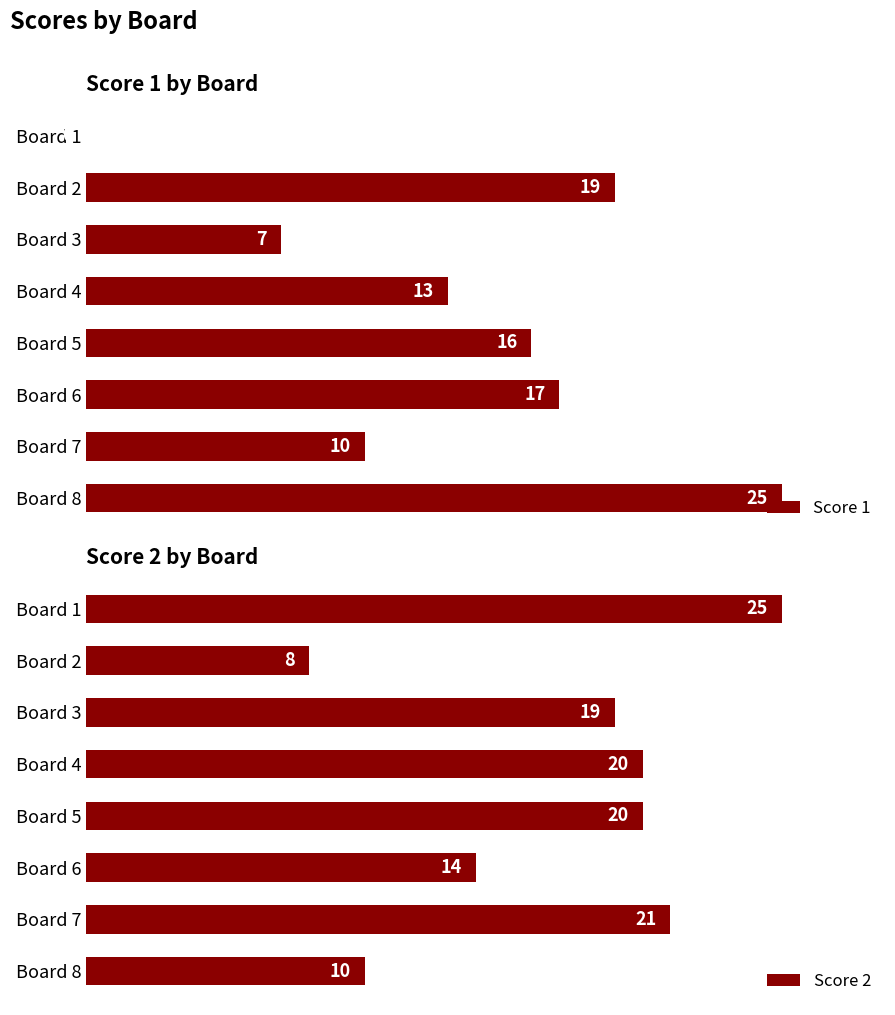

Where is Score 1 nearest to the value 12?

Board 4